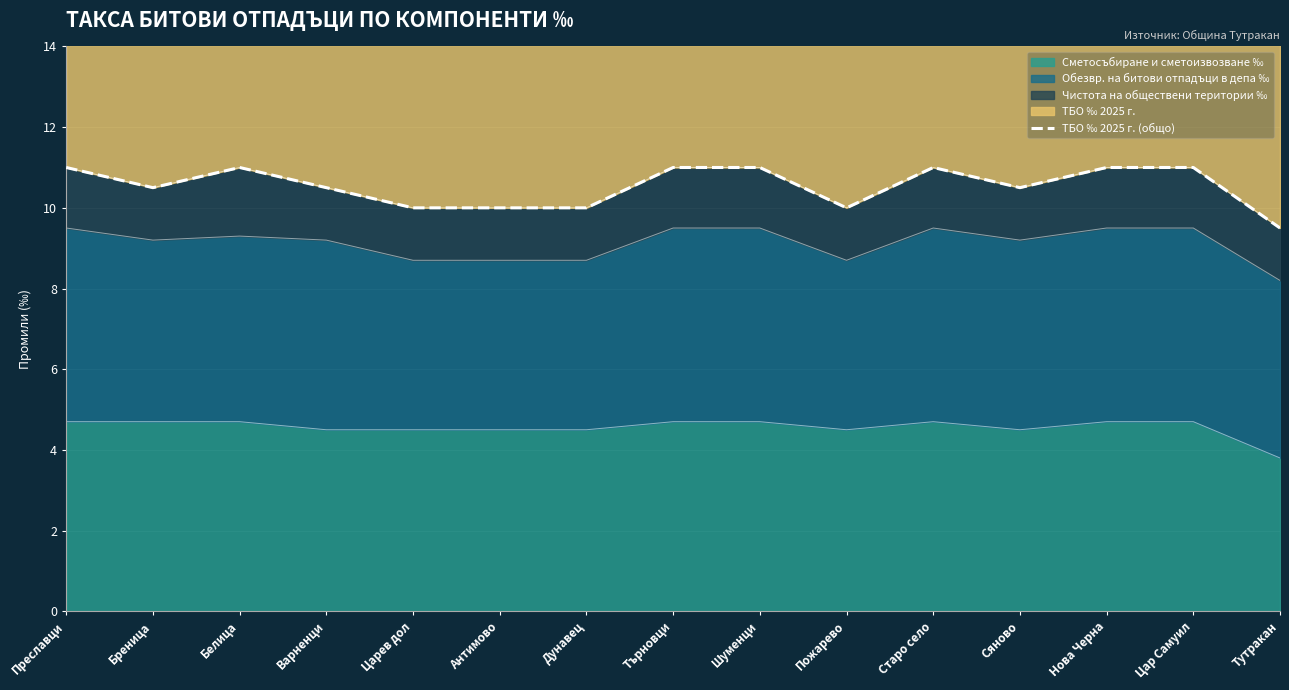

Which category has the highest value across all series?

Преславци